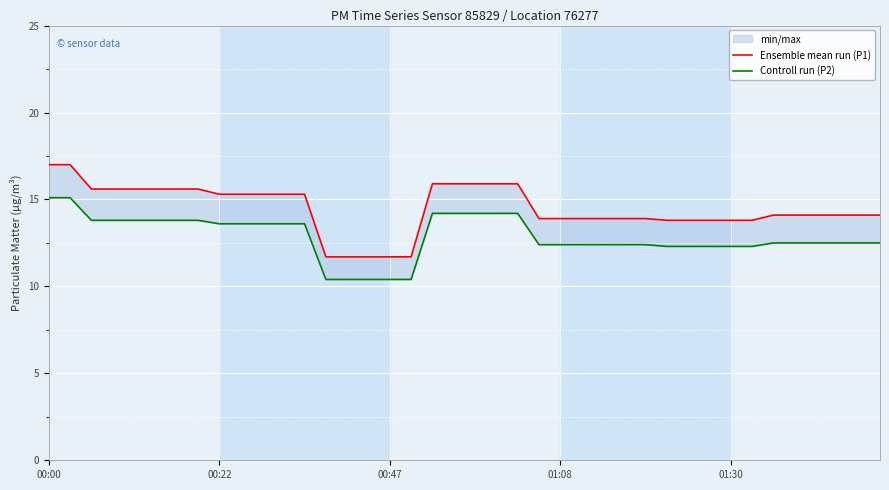

True or false: Ensemble mean run (P1) and Controll run (P2) intersect in this chart.

False